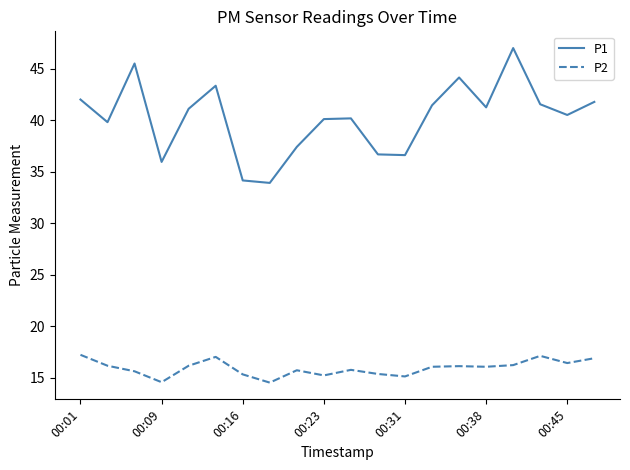

Rank the series by their average value, from highest to lowest.

P1, P2